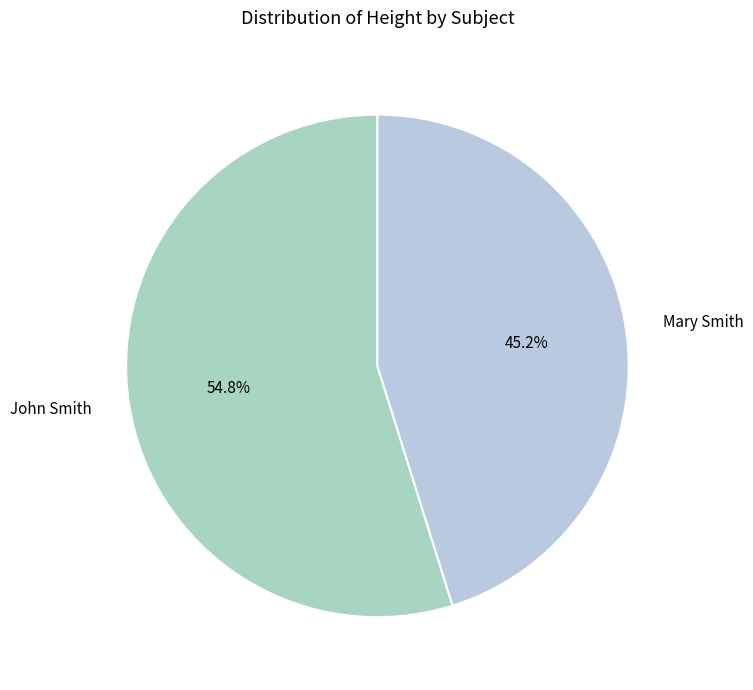

True or false: Mary Smith accounts for 33% of the total.

False